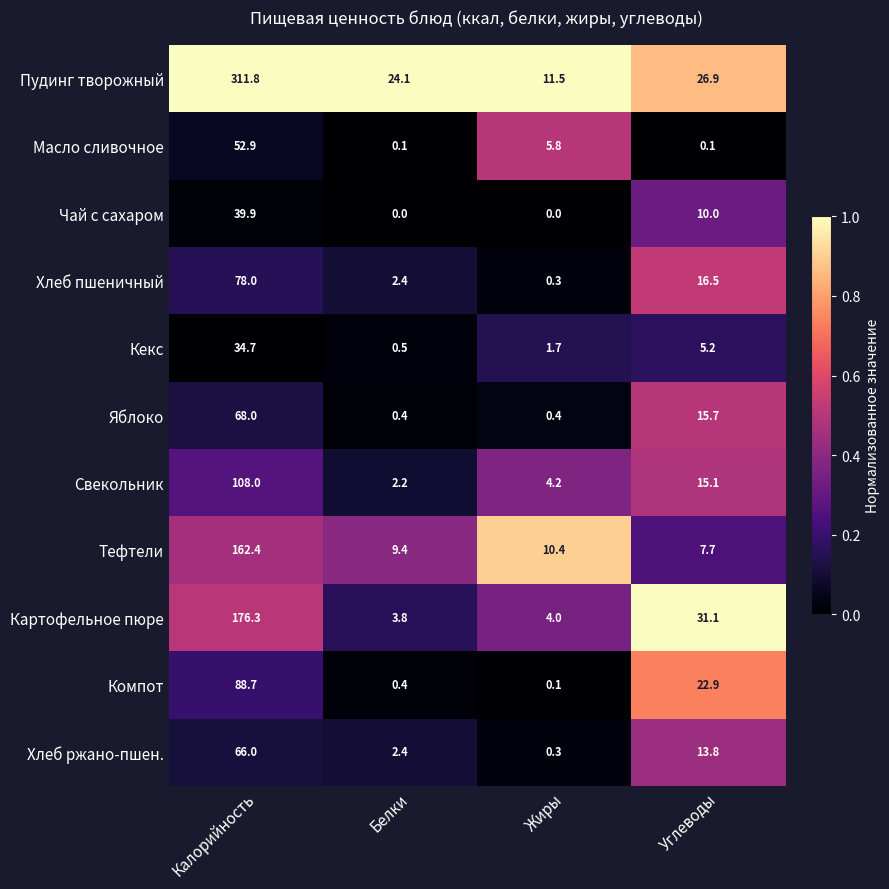

List the labels in order of Кекс value, smallest first.

Белки, Жиры, Углеводы, Калорийность